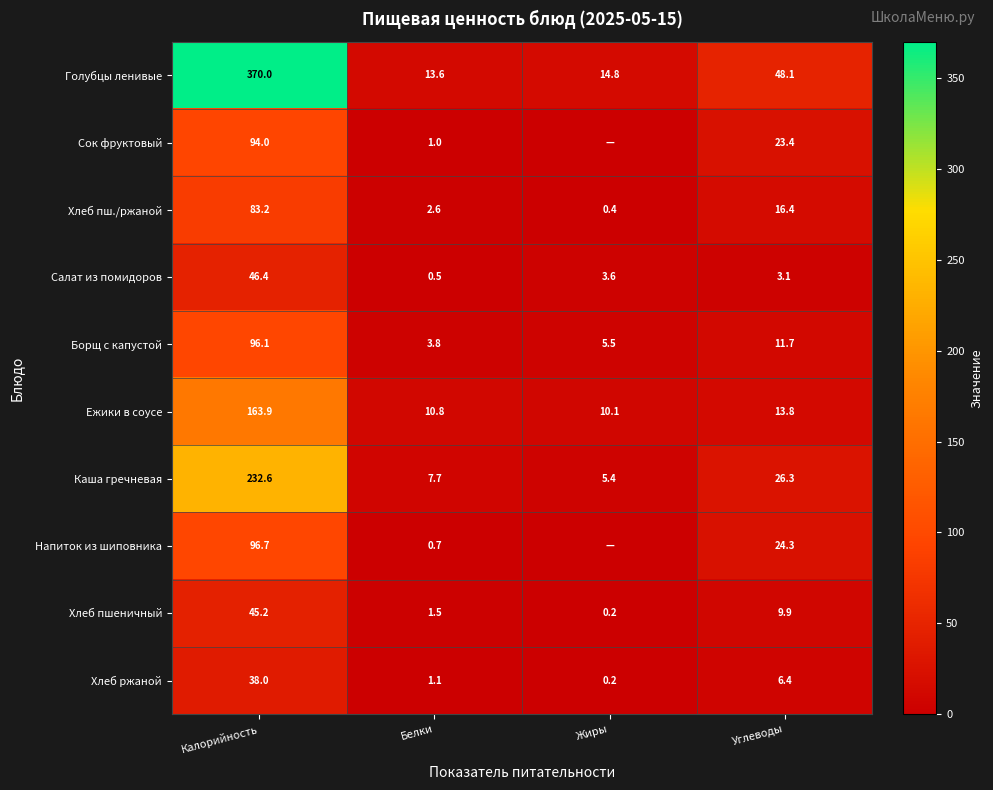

What is the difference between the Ежики в соусе values at Жиры and Белки?

0.7